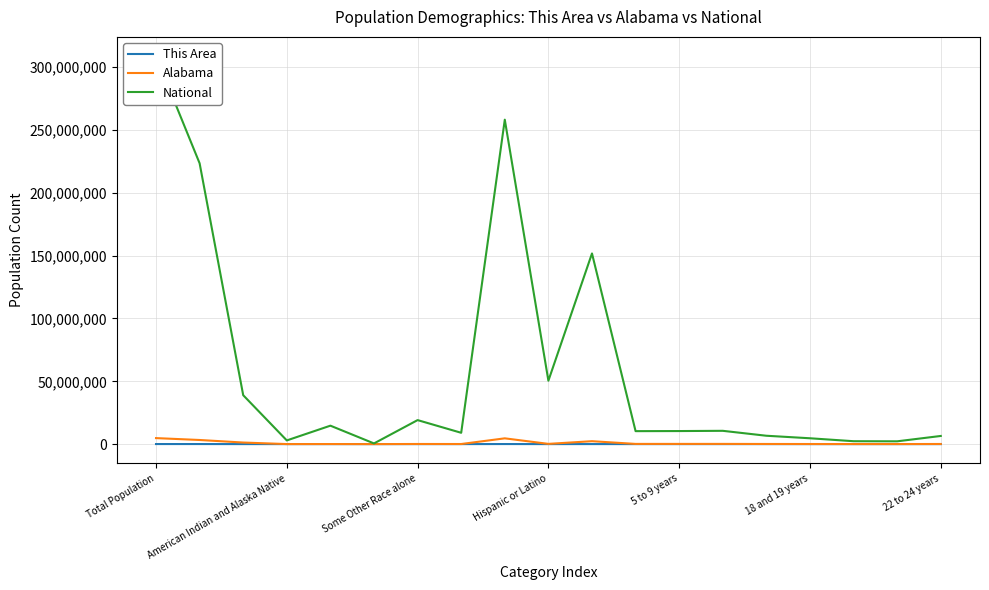

At which label does This Area first exceed 1091?

Total Population